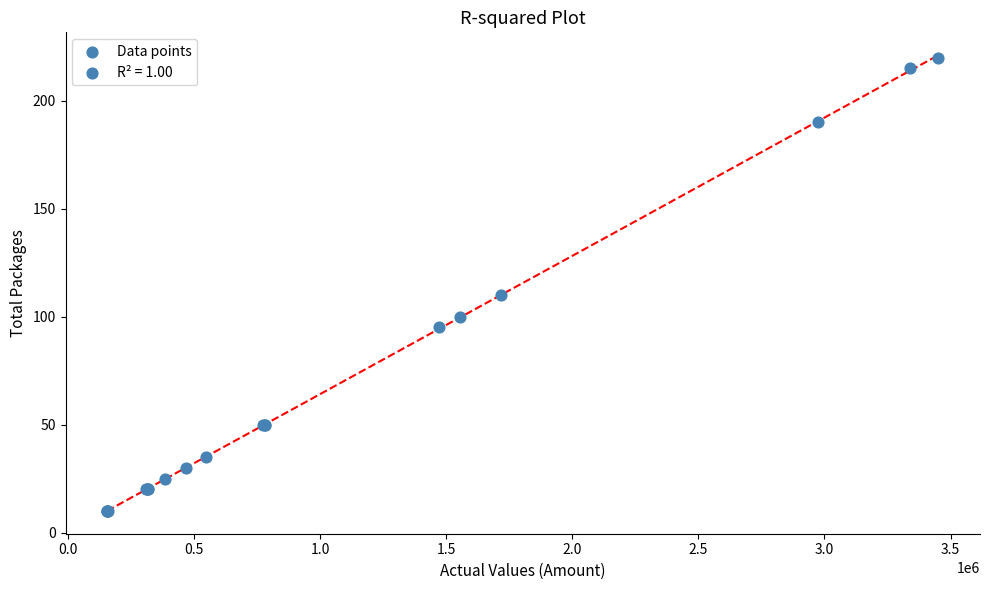

What Y value in the scatter plot is closest to 115?

110